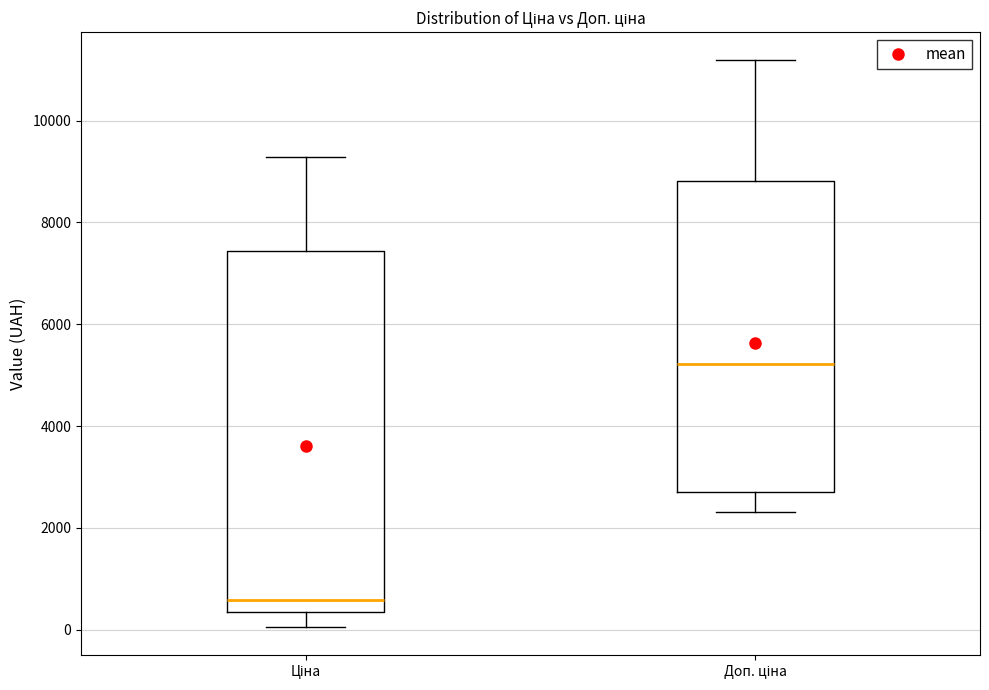

Comparing the boxes themselves (not the whiskers), which one is the tallest?

Ціна